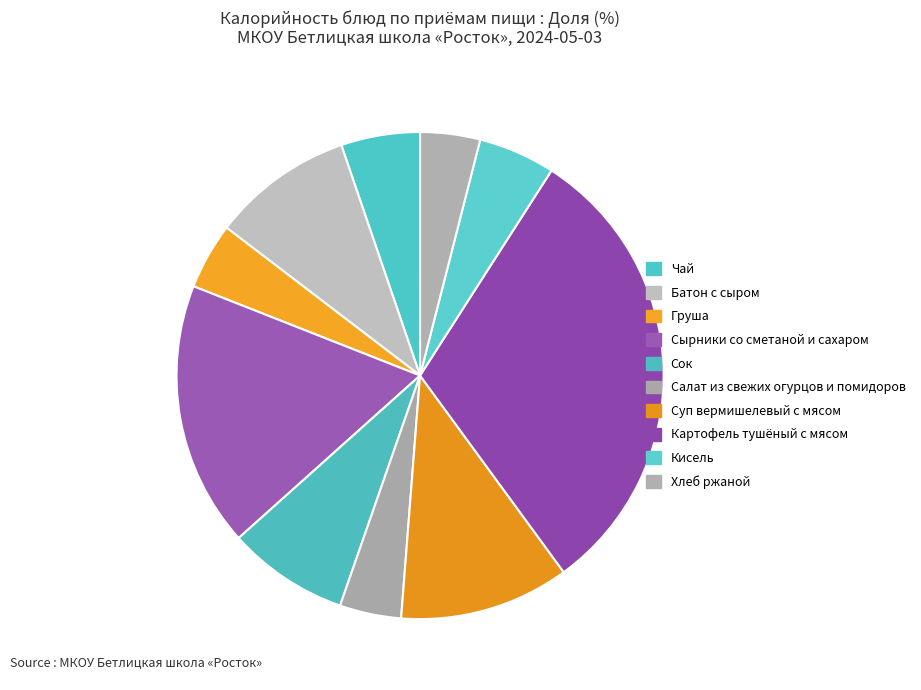

Is Картофель тушёный с мясом the majority of the pie?

No